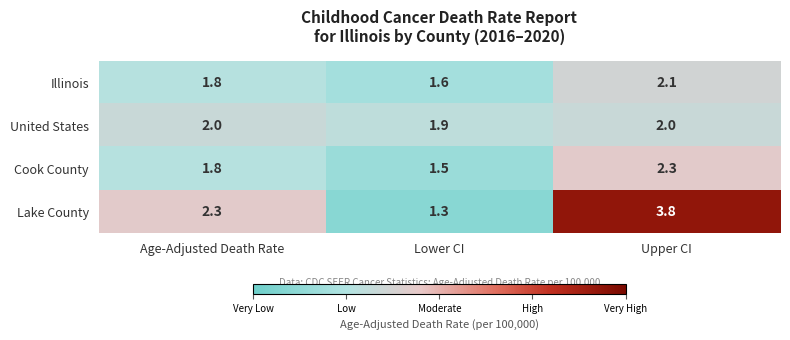

What is the maximum value shown in the chart?

3.8